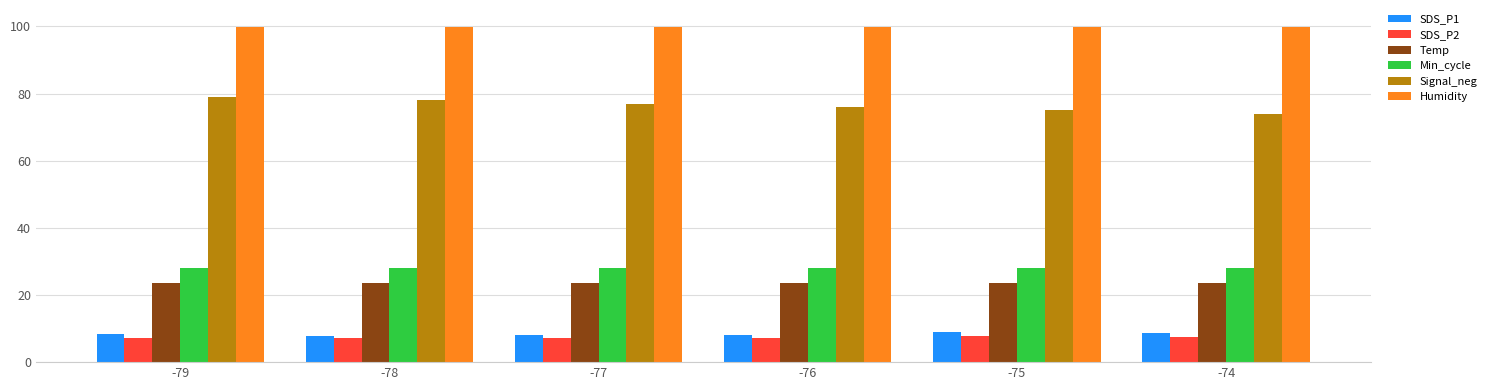

What is the spread (max minus min) of values at -74?

92.4